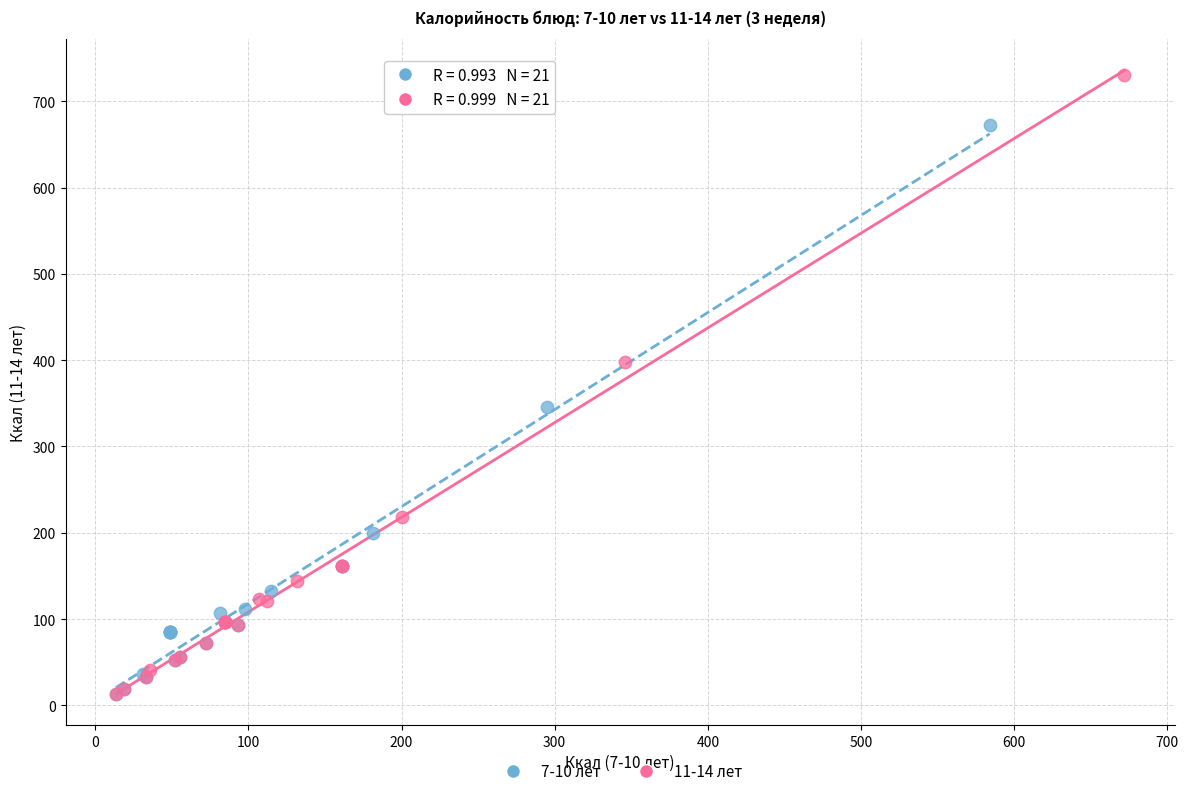

Which series has the largest Y range (max minus min)?

11-14 лет